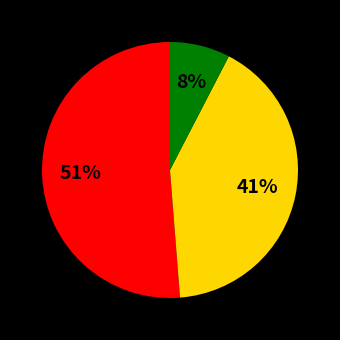

Is there any slice that represents more than half of the pie?

Yes